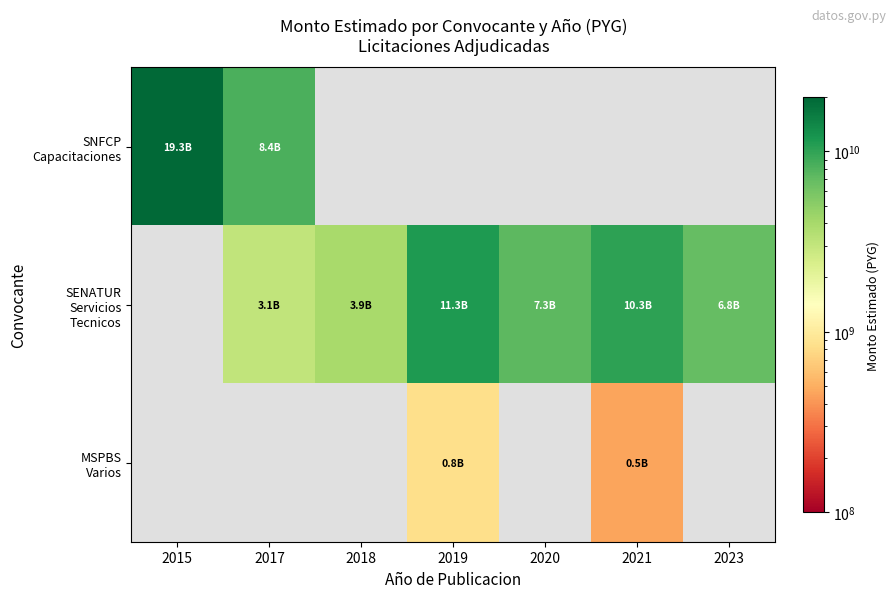

Where does the SENATUR Servicios Tecnicos series first go above 3926708479?

2019